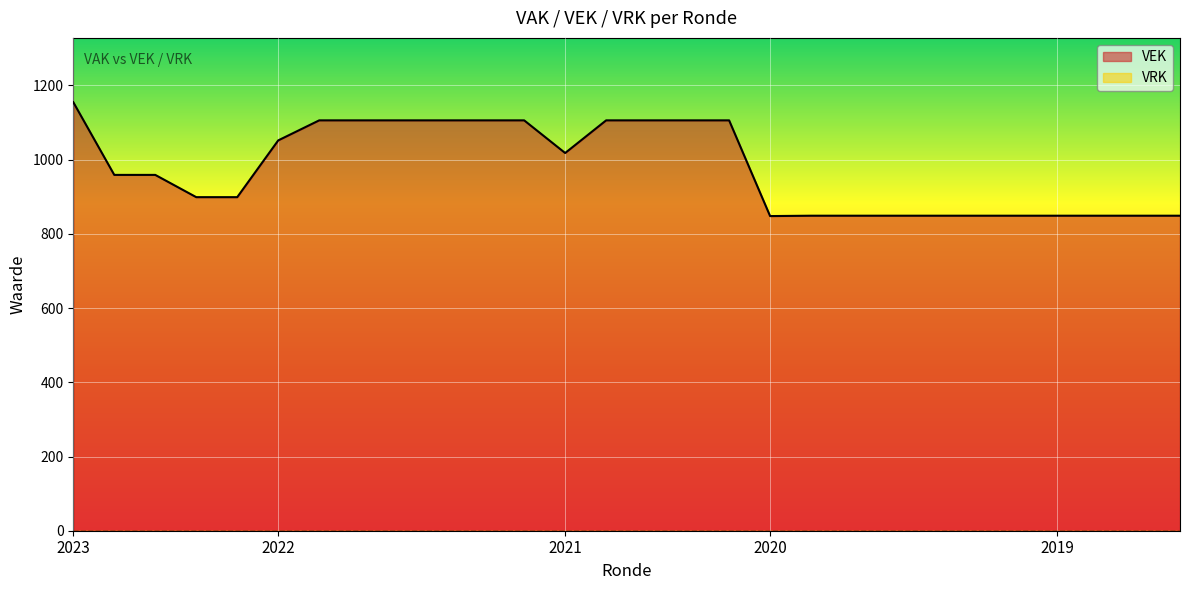

What is the greatest value displayed?

1155